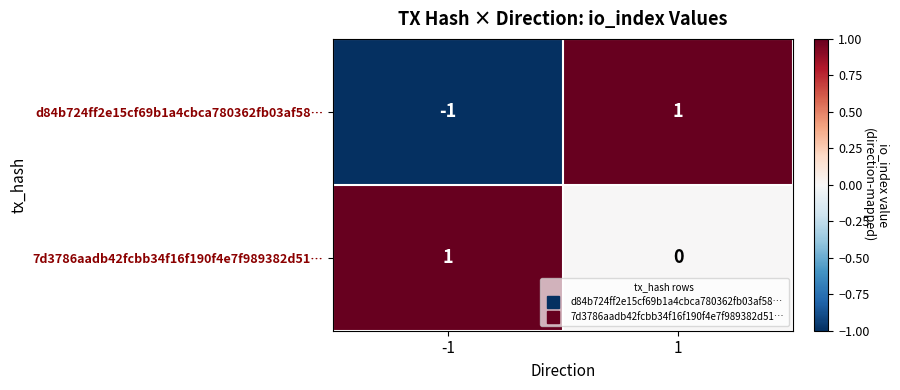

Which series has the widest spread of values?

d84b724ff2e15cf69b1a4cbca780362fb03af58…